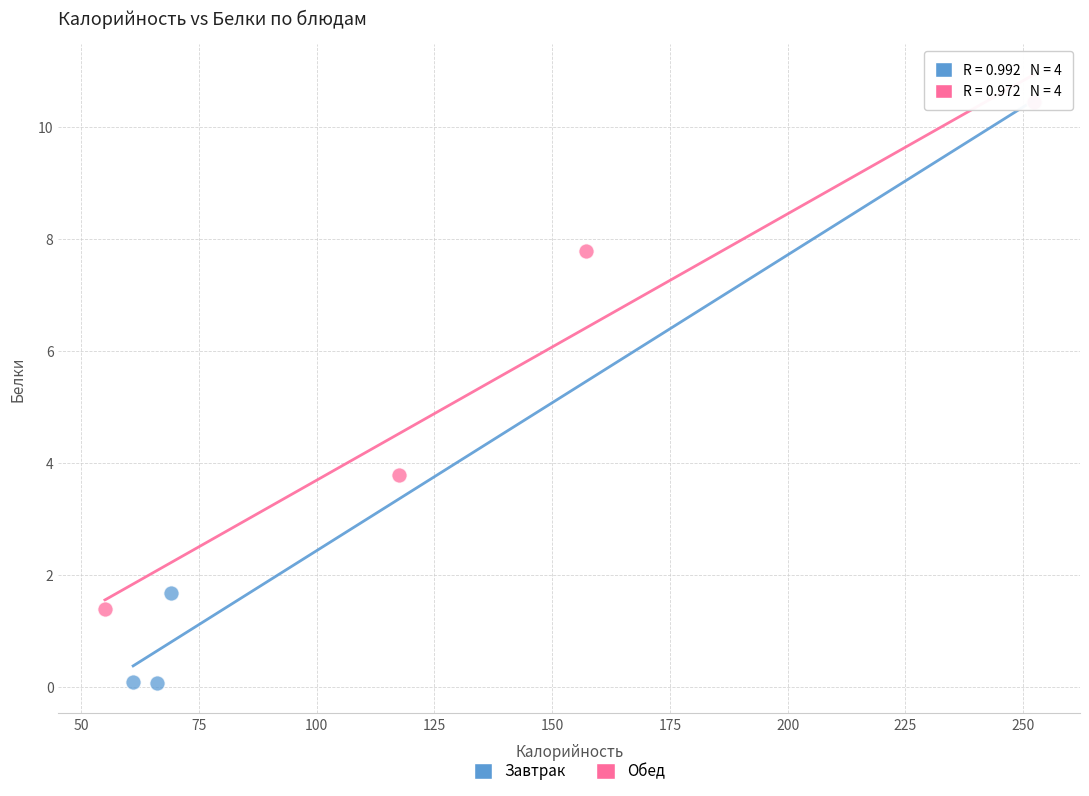

Which series reaches the minimum Y coordinate?

Завтрак